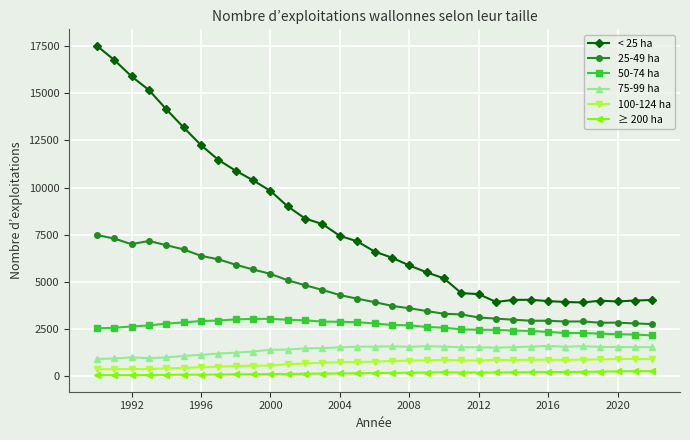

True or false: < 25 ha and ≥ 200 ha cross at least once.

False